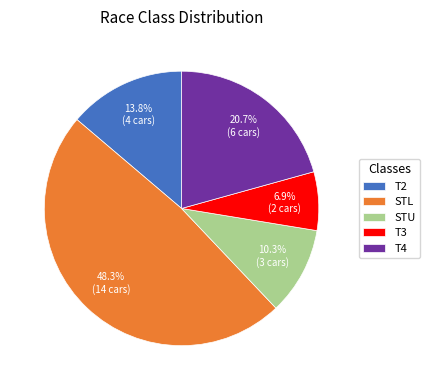

Count the number of slices in the pie.

5